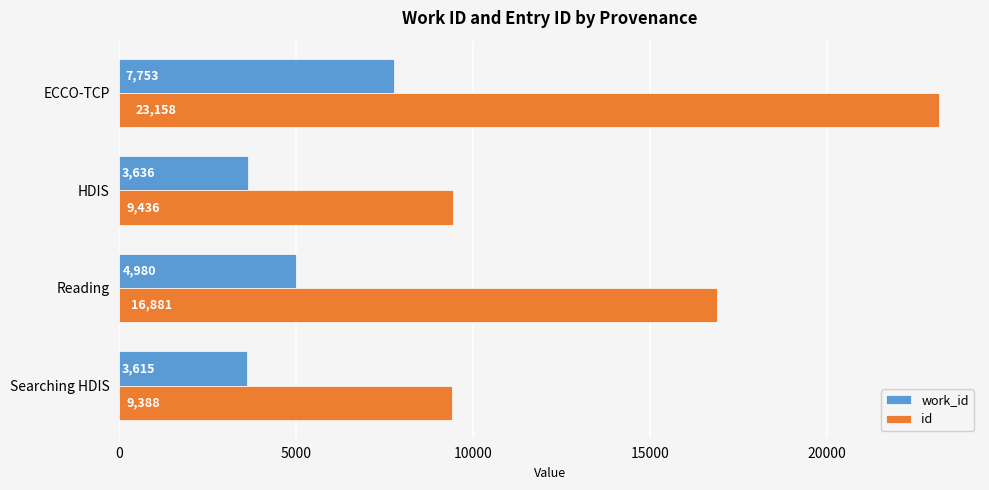

What is the maximum value for work_id?

7753